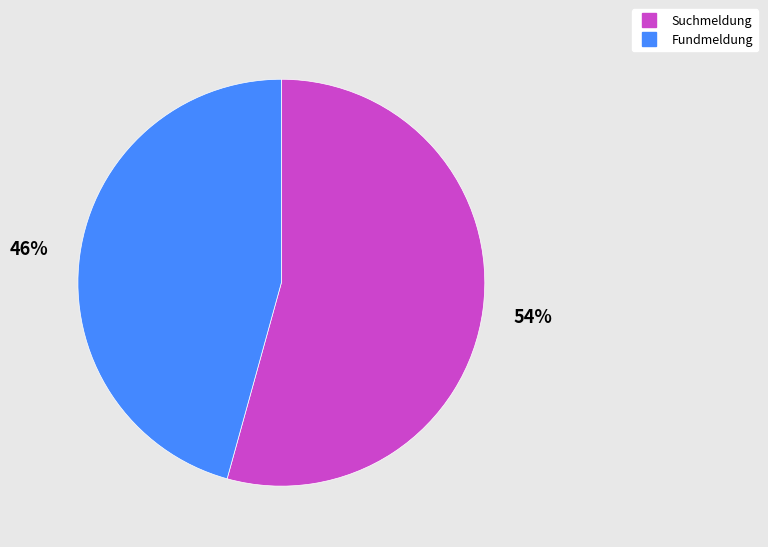

Which category has the biggest portion of the pie?

Suchmeldung